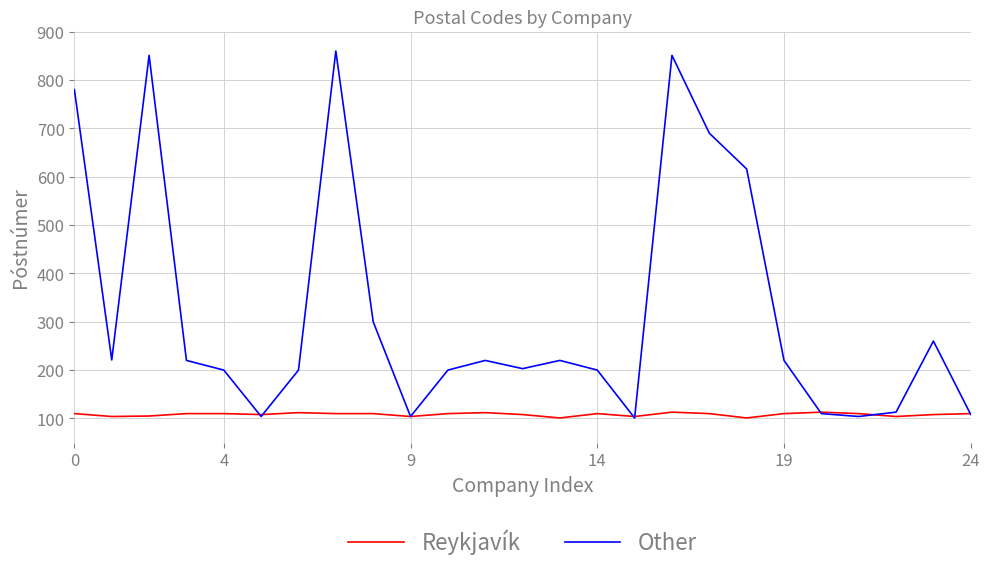

List the series in order of their peak value, highest first.

Other, Reykjavík